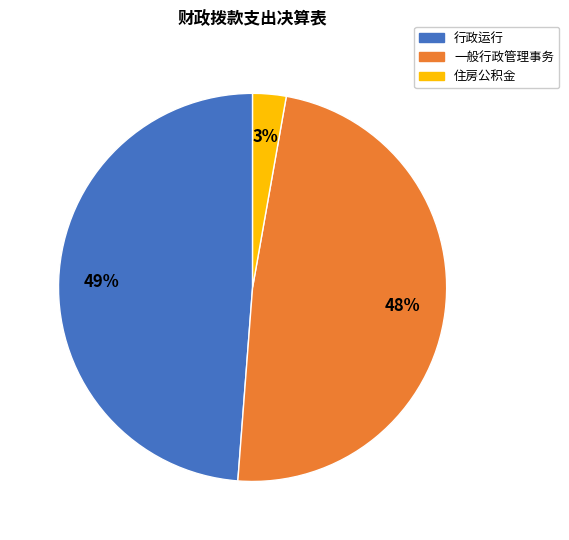

True or false: 一般行政管理事务 accounts for 61% of the total.

False